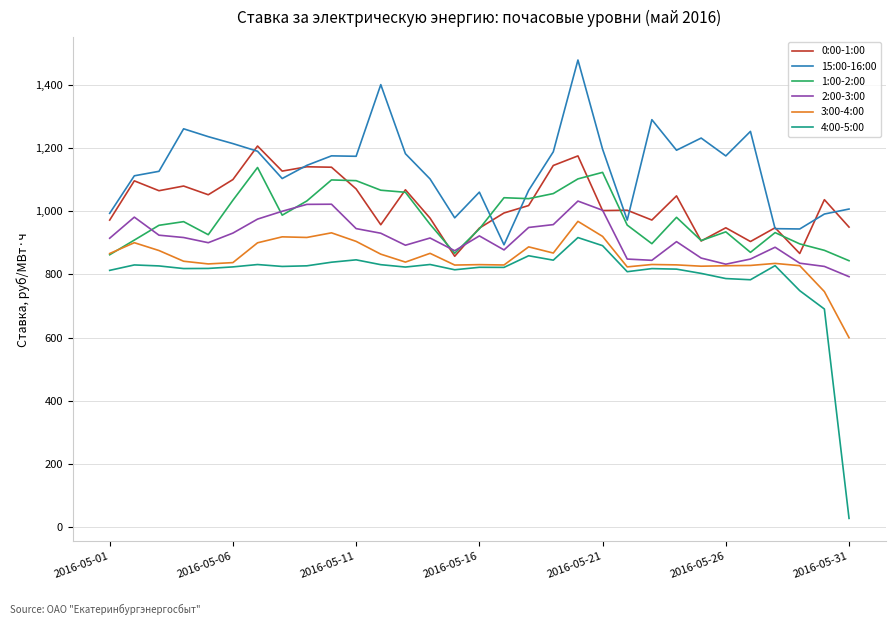

True or false: 0:00-1:00 and 4:00-5:00 intersect in this chart.

False